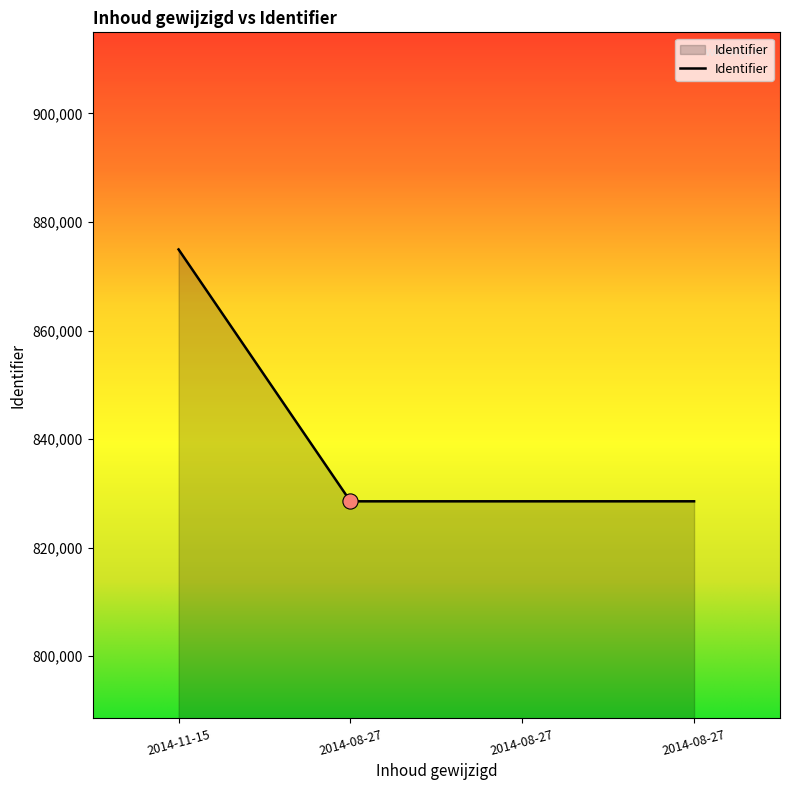

Approximately how many times larger is the value at 2014-08-27 compared to 2014-08-27?

1.0